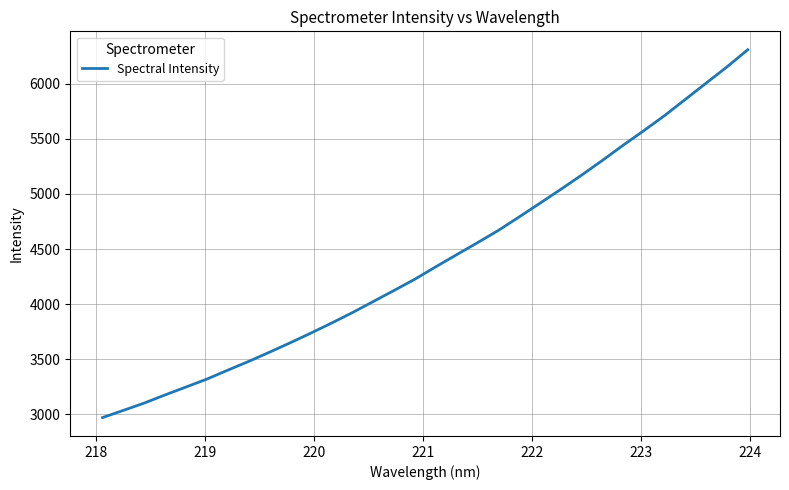

What is the smallest value displayed?

2971.5